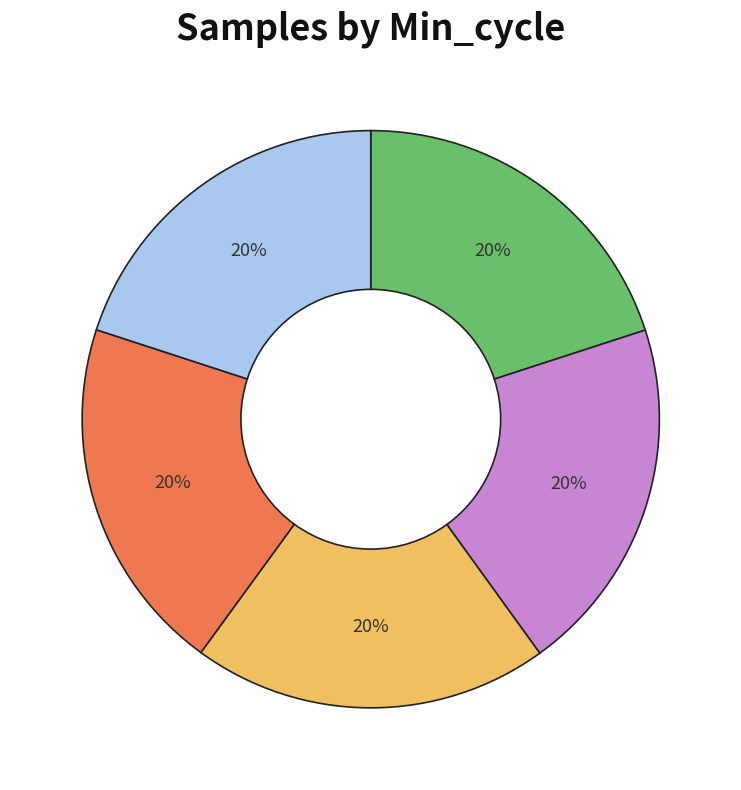

Does any single category account for the majority?

No